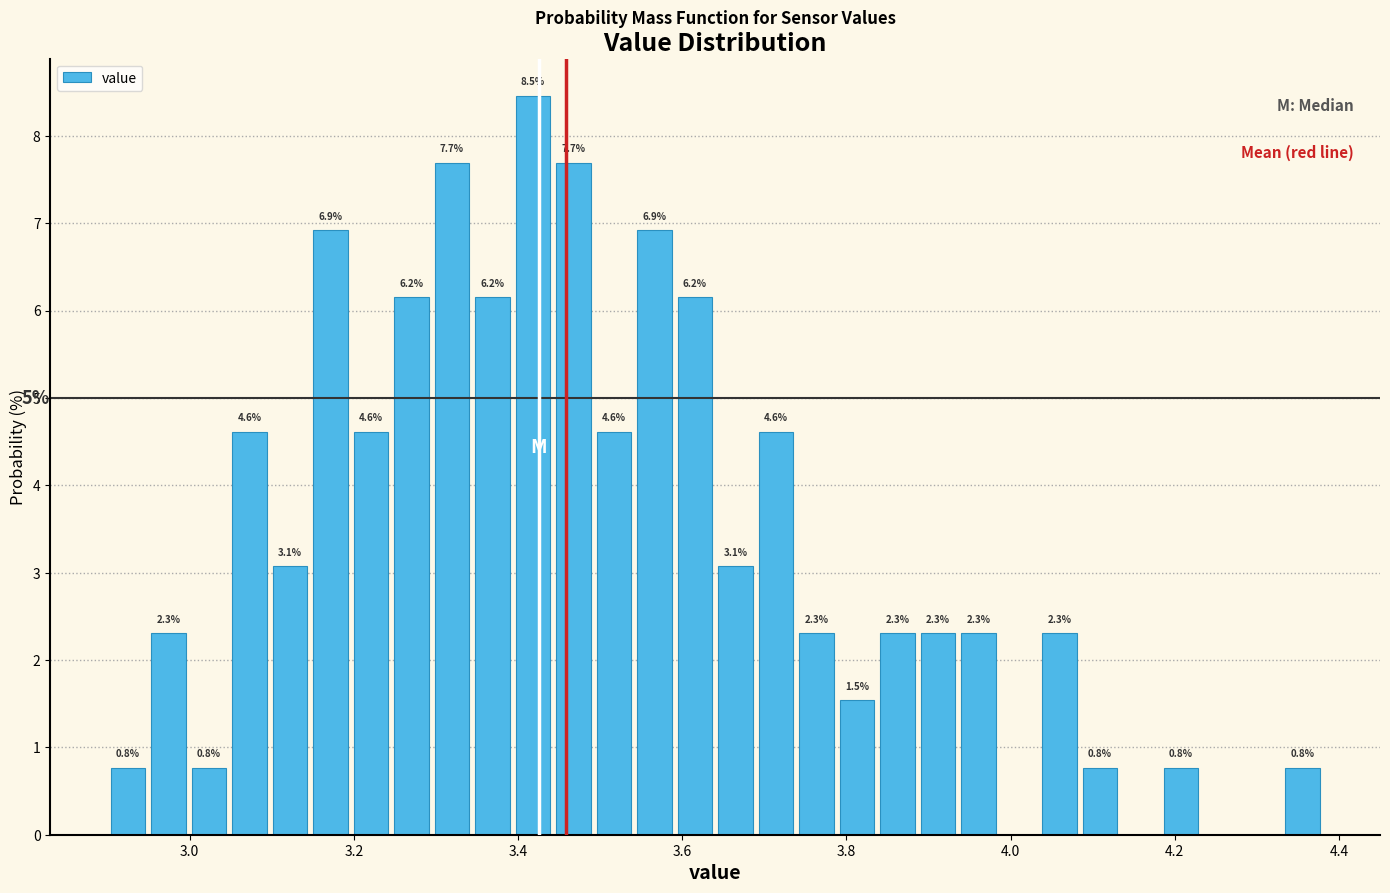

Around what value on the x-axis is the tallest bar? Give the approximate position of its centre, as read against the axis.

3.42